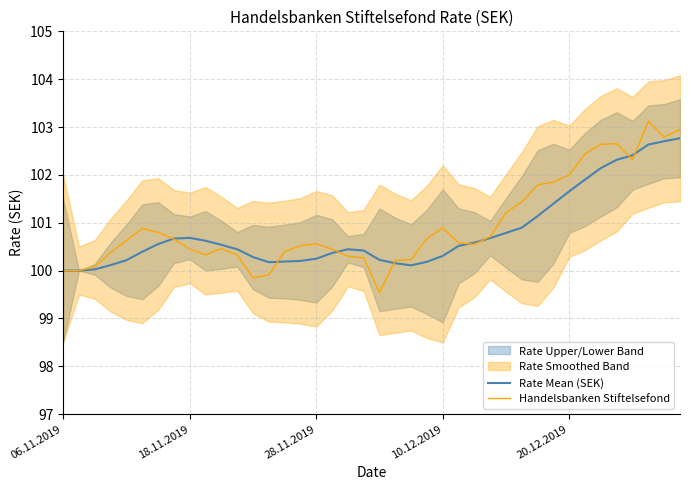

What is the maximum value for Rate Mean (SEK)?

102.8